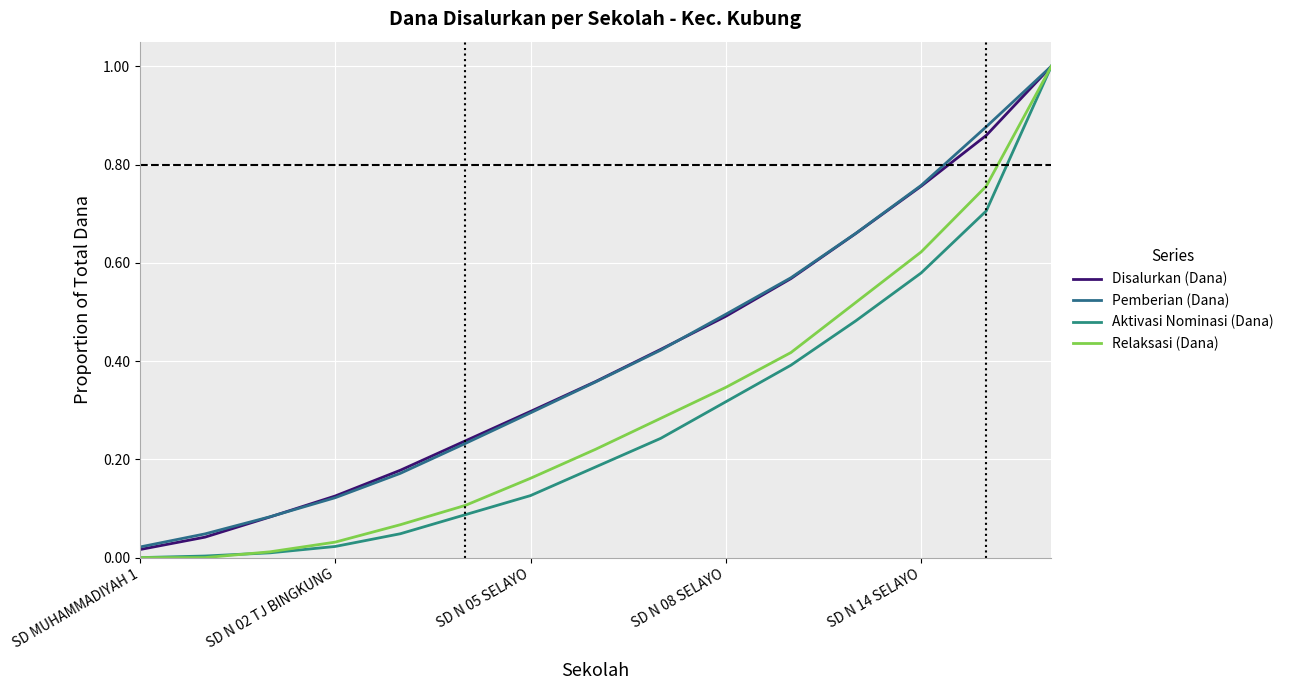

How many lines are shown in the chart?

4